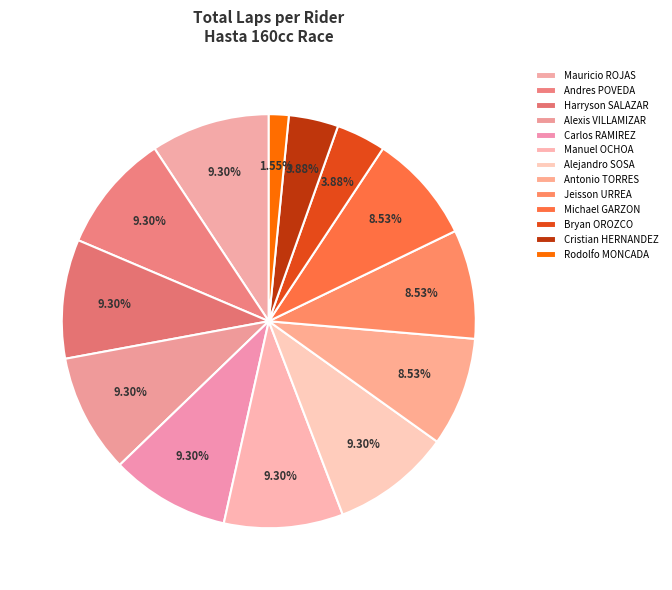

What is the change in value from Andres POVEDA to Antonio TORRES?

-1